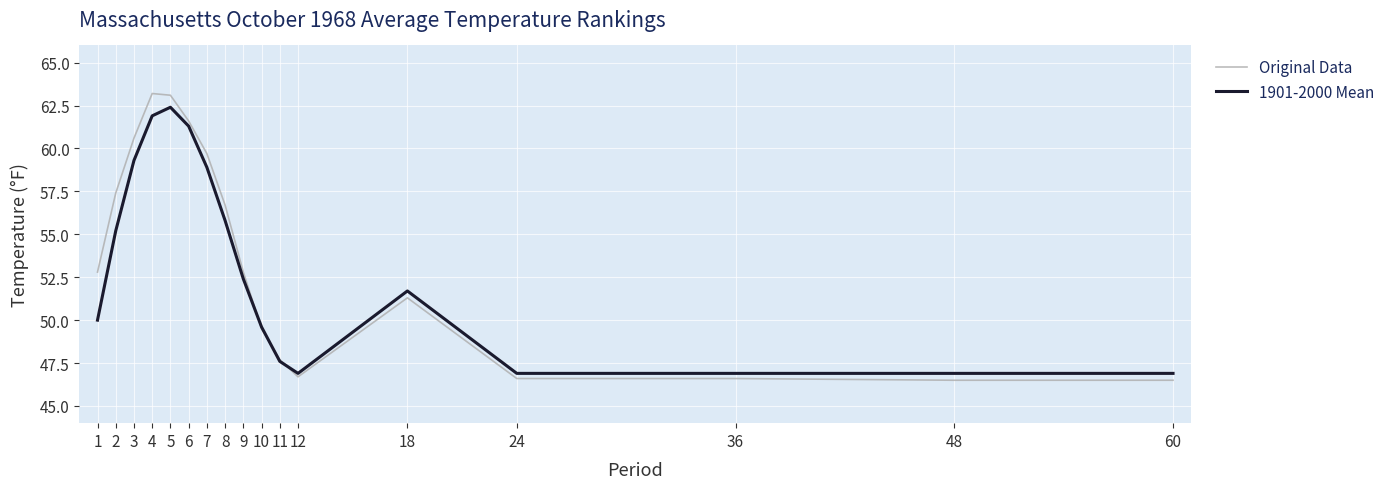

The value of 1901-2000 Mean at 9 is 52.4. True or false?

True